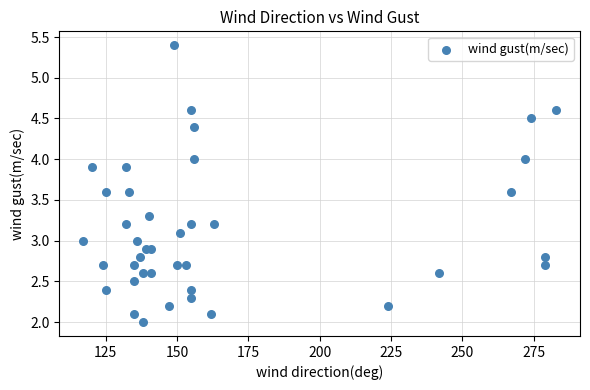

What is the range of X values (max minus min)?

166.0